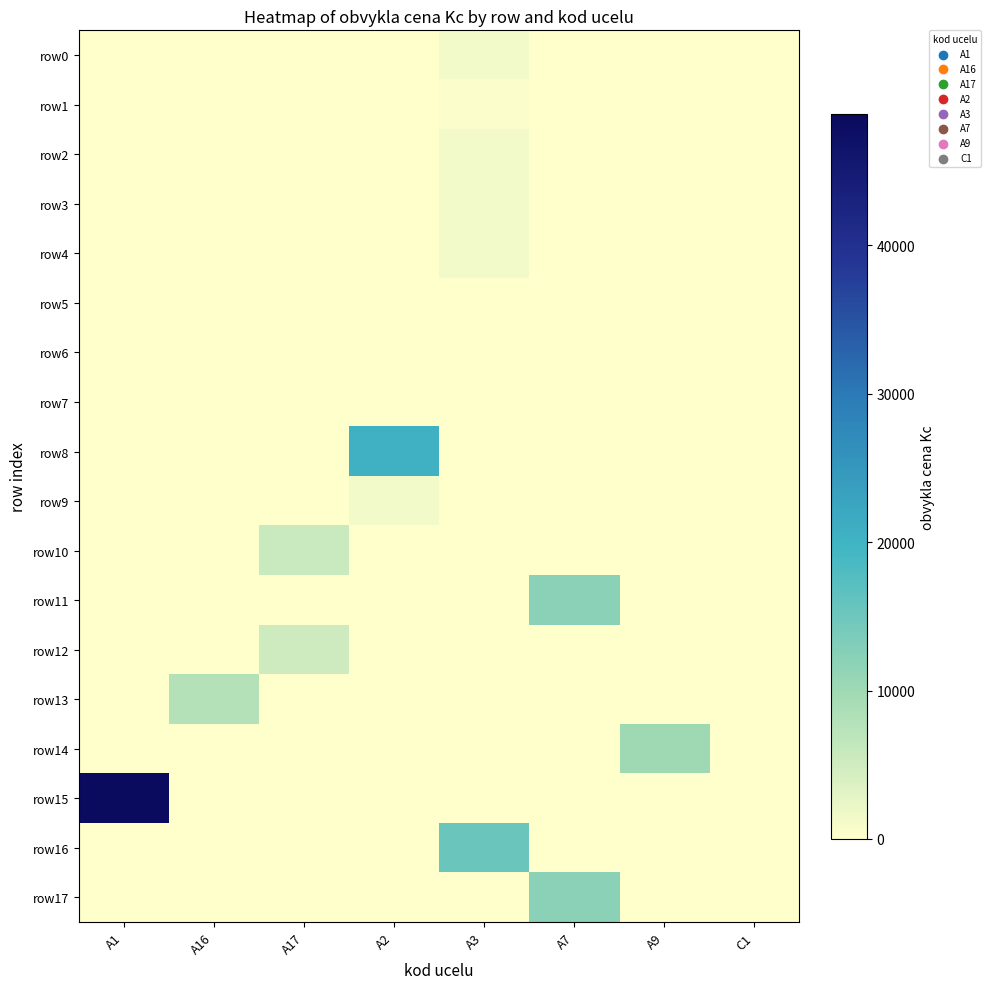

Count the number of categories in the chart.

8